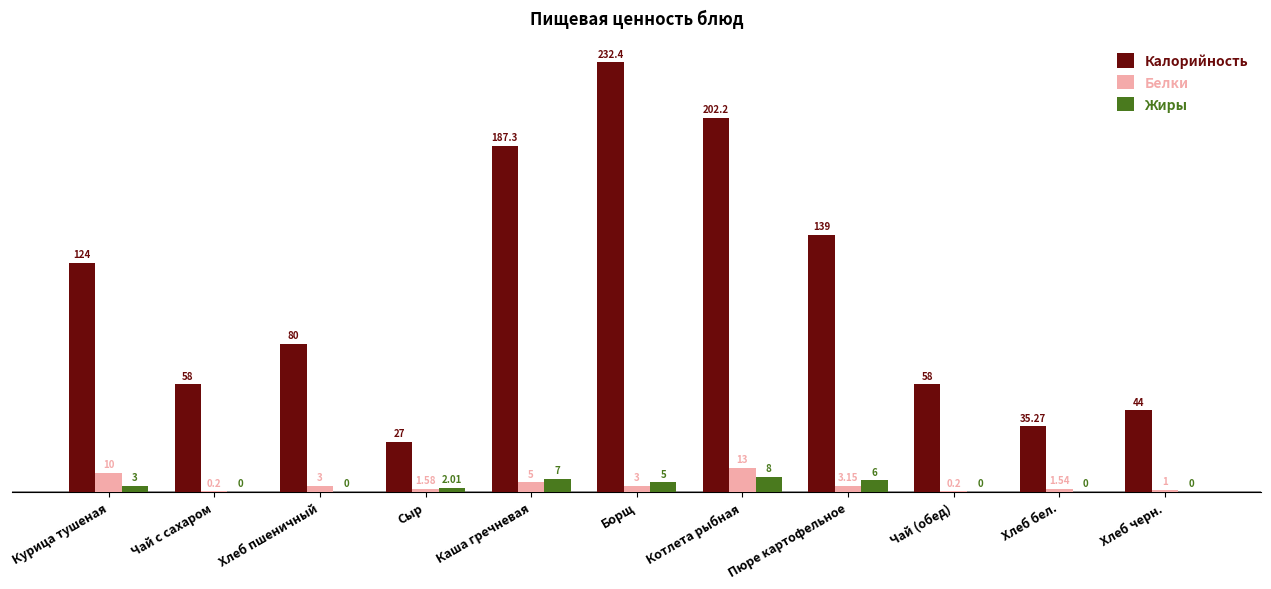

Which series has the largest total across all categories?

Калорийность